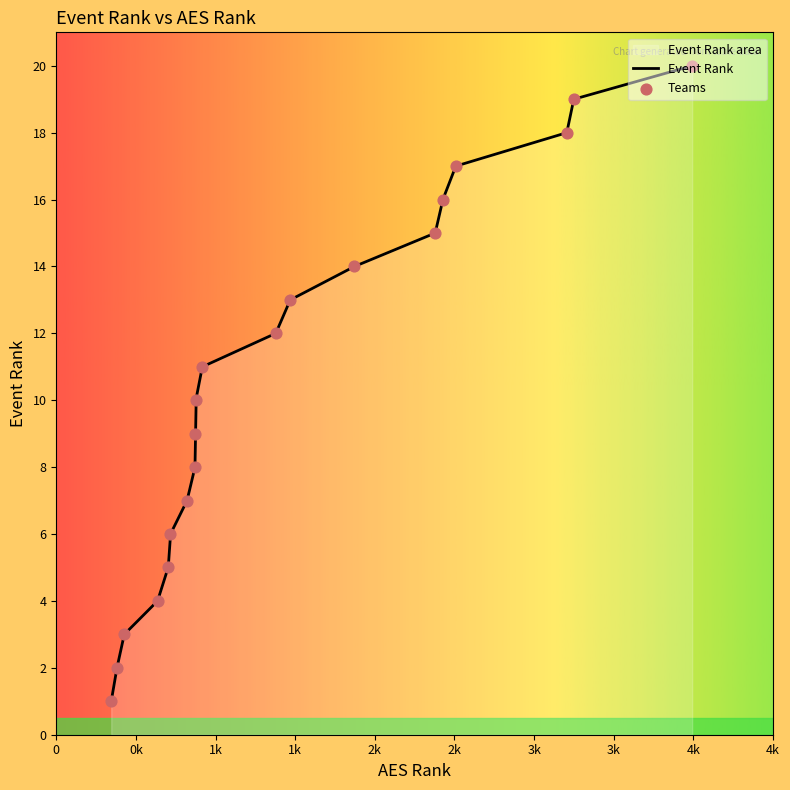

Which has a higher value, 2 or 15?

15